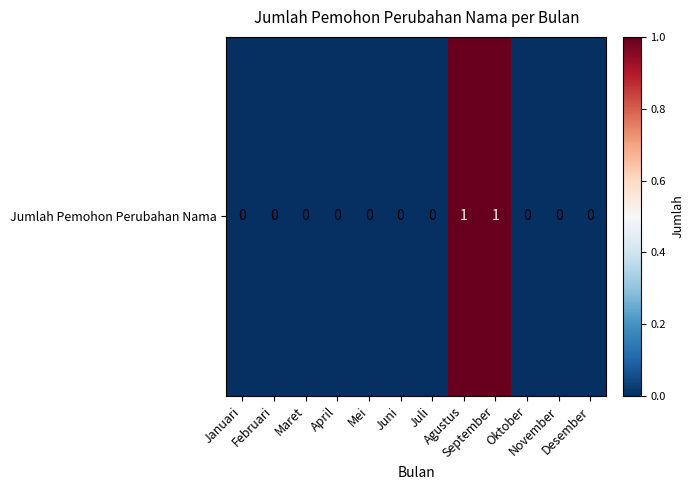

How many values are between 0 and 1?

12